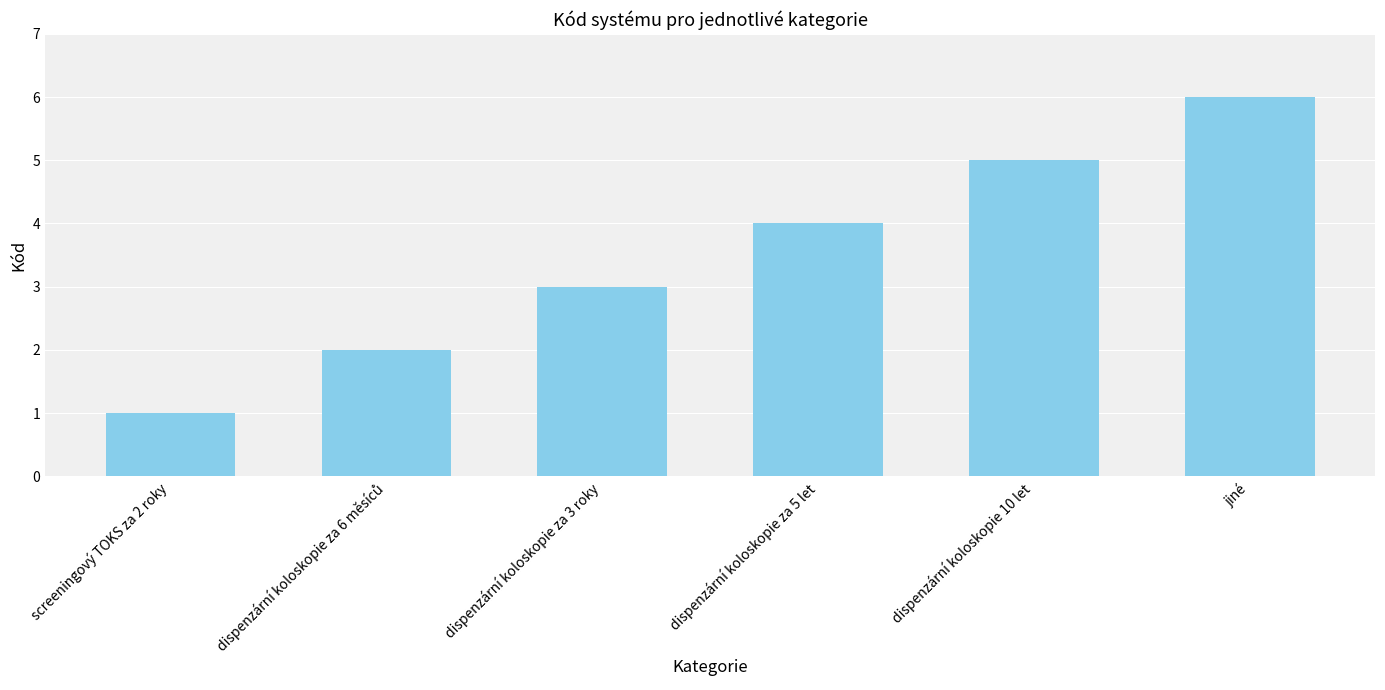

Which has a higher value, screeningový TOKS za 2 roky or jiné?

jiné